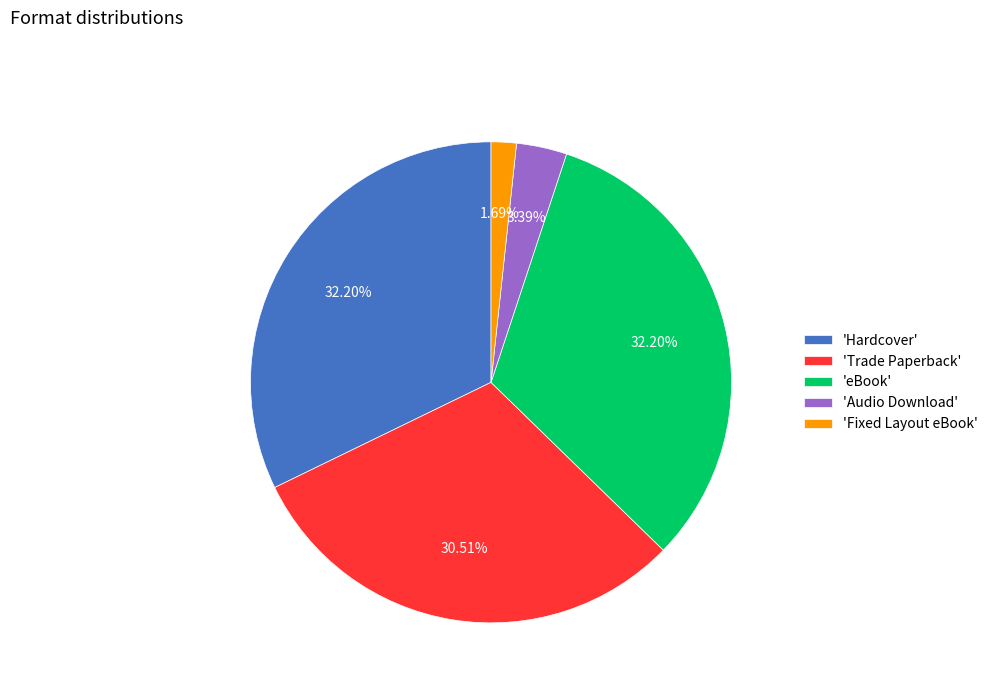

What is the smallest slice in the pie chart?

'Fixed Layout eBook'